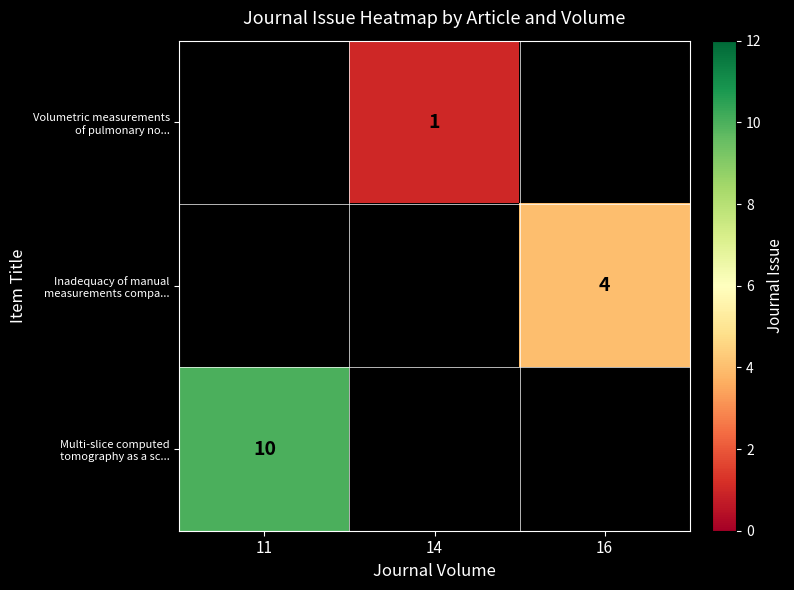

What is the maximum value for Multi-slice computed tomography as a sc...?

10.0